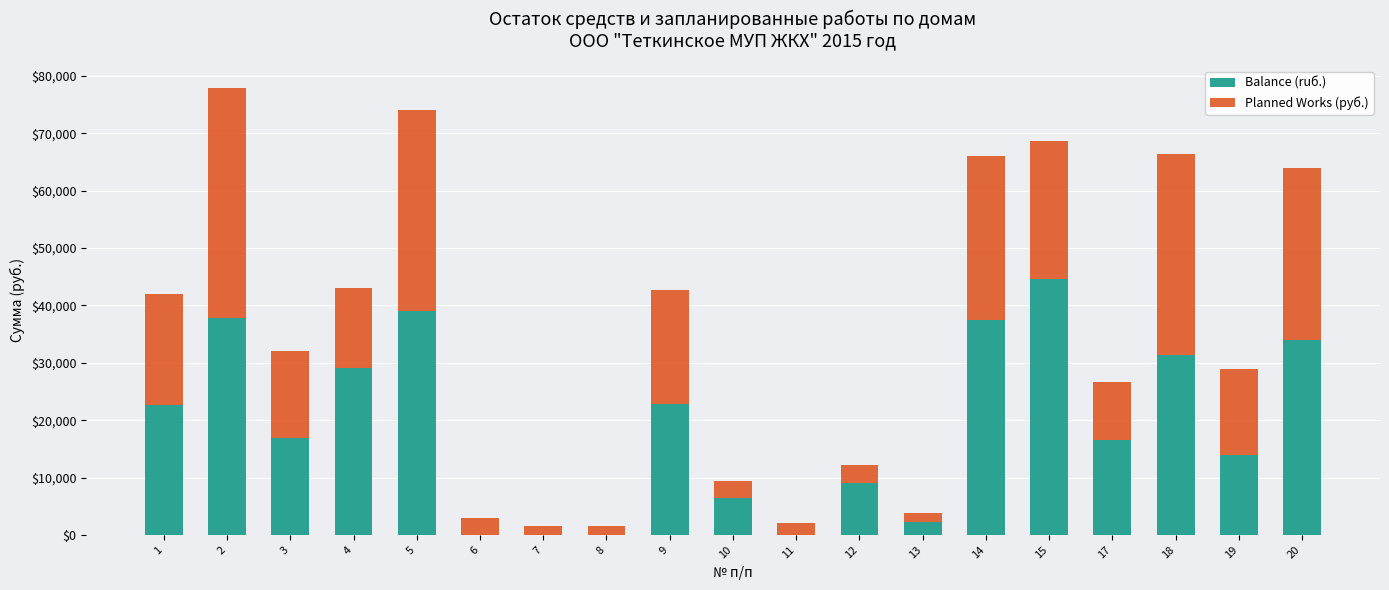

How many distinct data groups are displayed?

2